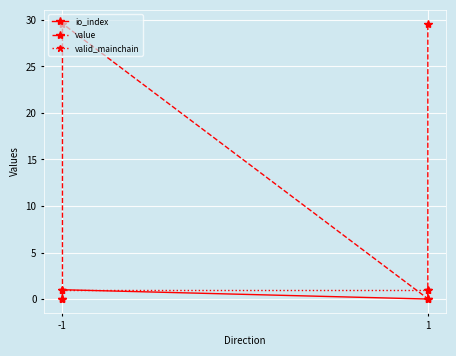

What is the average value of the valid_mainchain series?

1.0